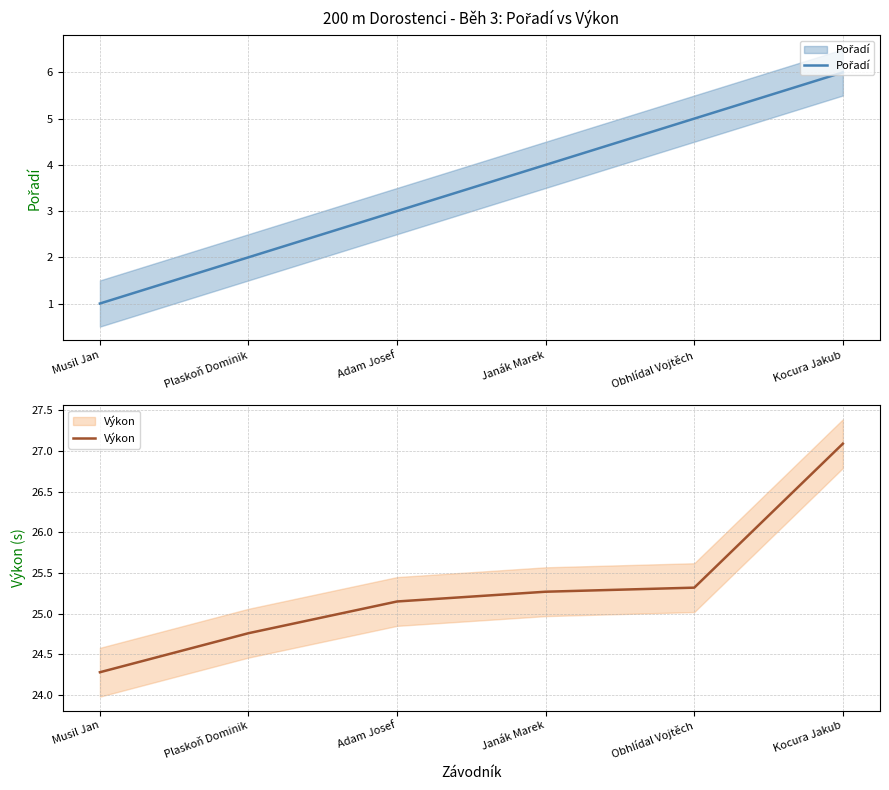

What is the sum of all Výkon values?

151.9